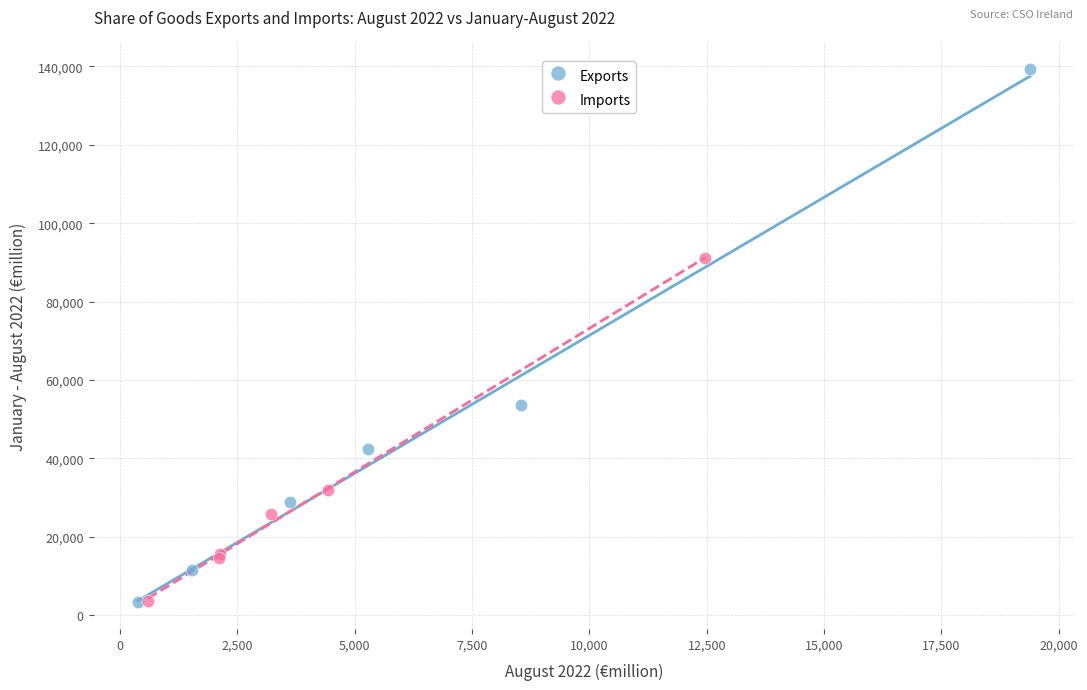

Which series has the widest spread of Y values?

Exports